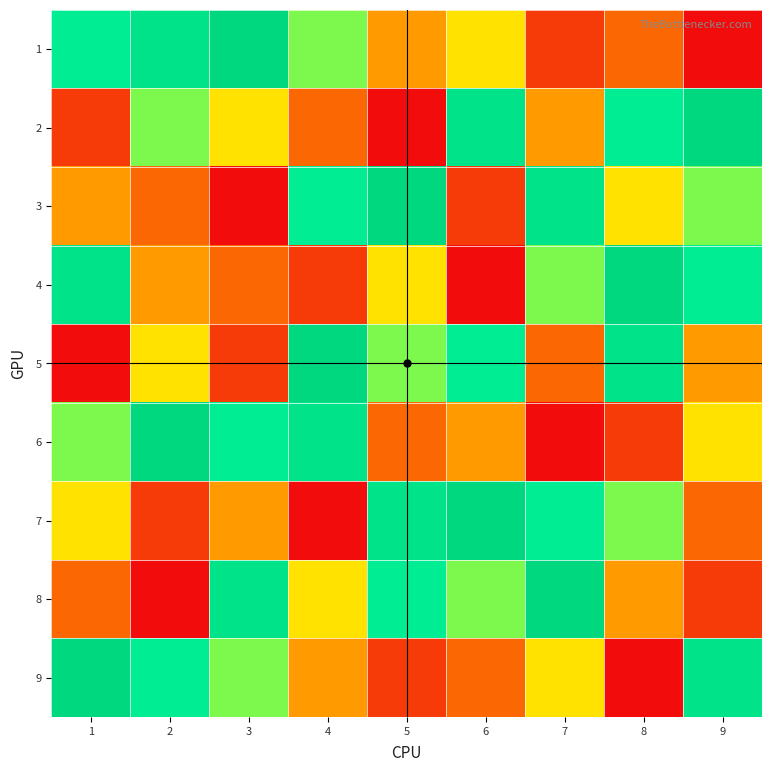

What is the greatest value displayed?

9